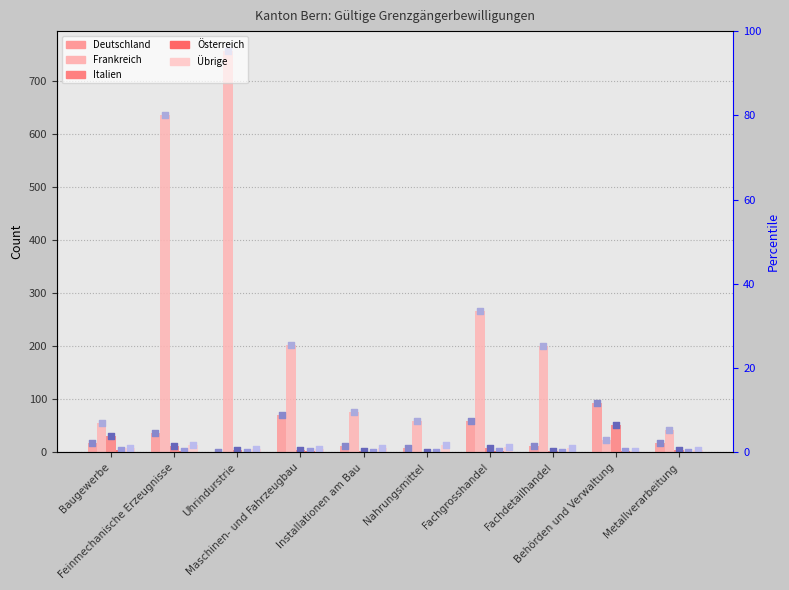

What is the total value across all series at Installationen am Bau?

100